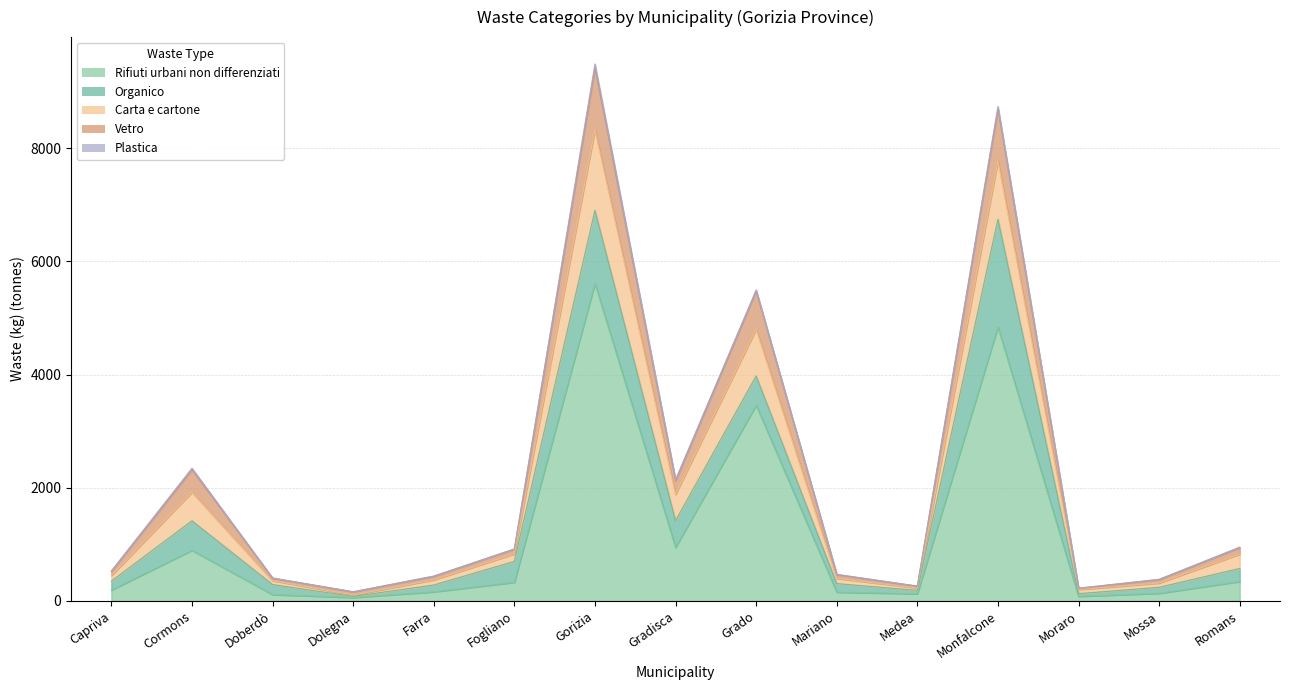

What is the highest value of the Rifiuti urbani non differenziati series?

5610.9